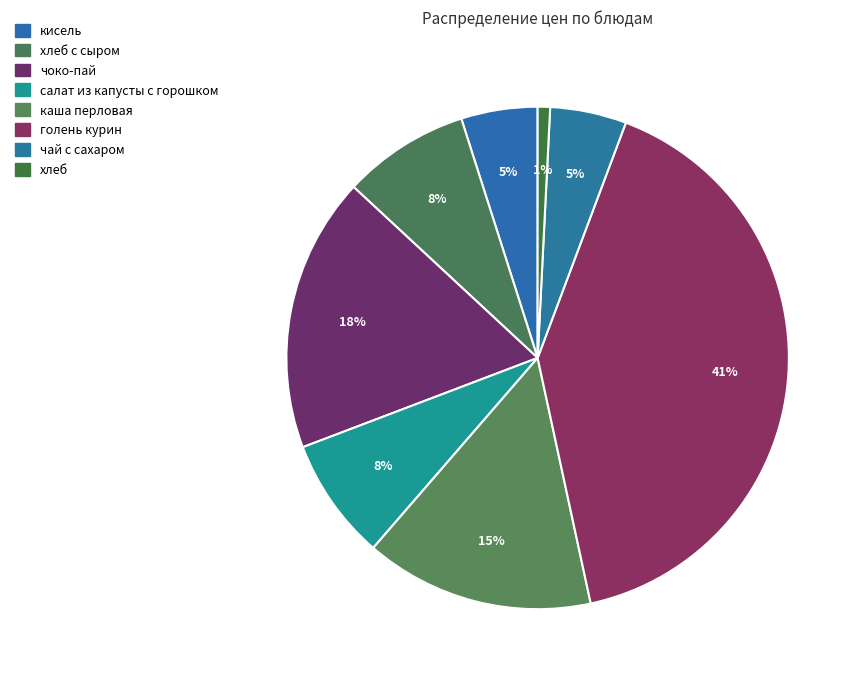

How many segments does this pie chart have?

8